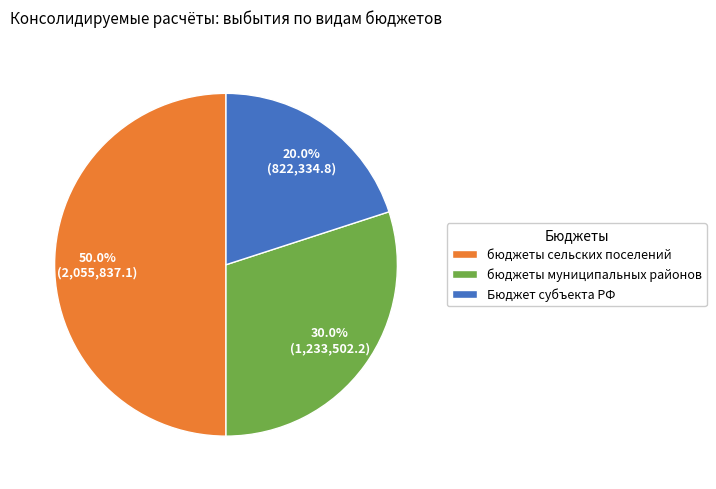

Which slice is the largest?

бюджеты сельских поселений